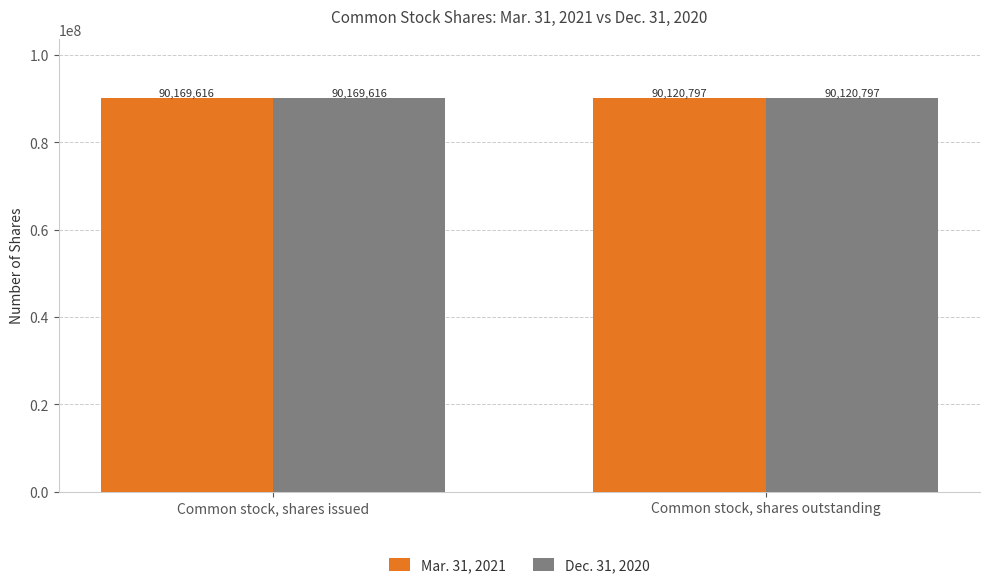

Rank the categories by Dec. 31, 2020 value from lowest to highest.

Common stock, shares outstanding, Common stock, shares issued